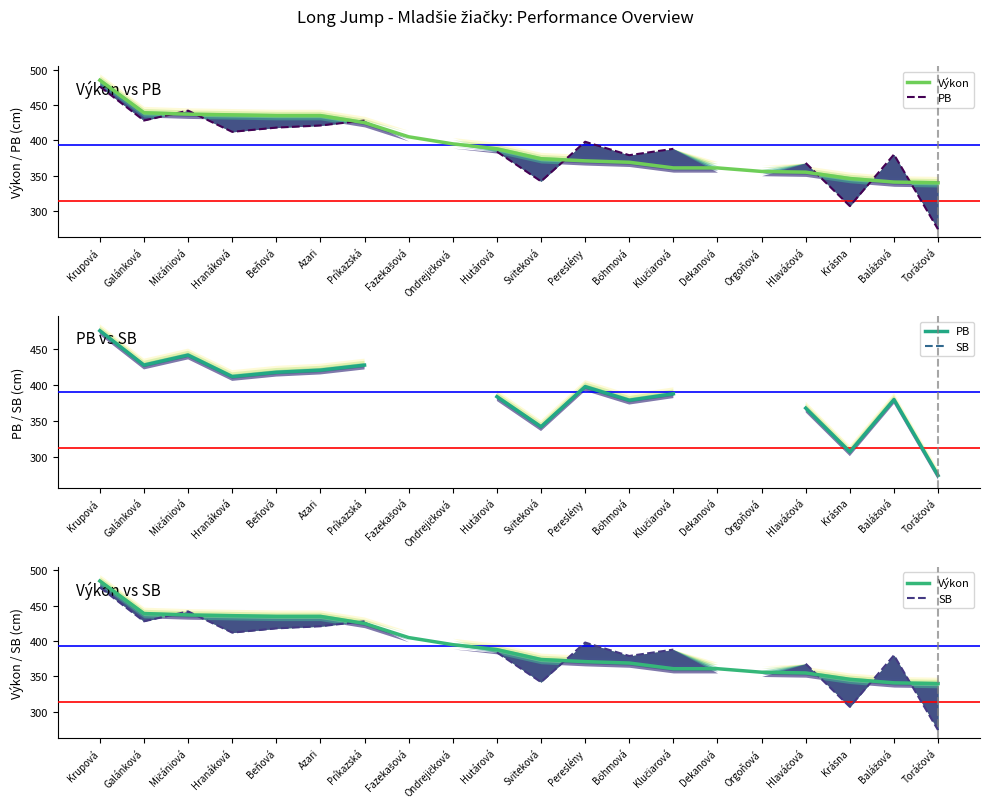

What is the maximum value for Výkon?

485.0